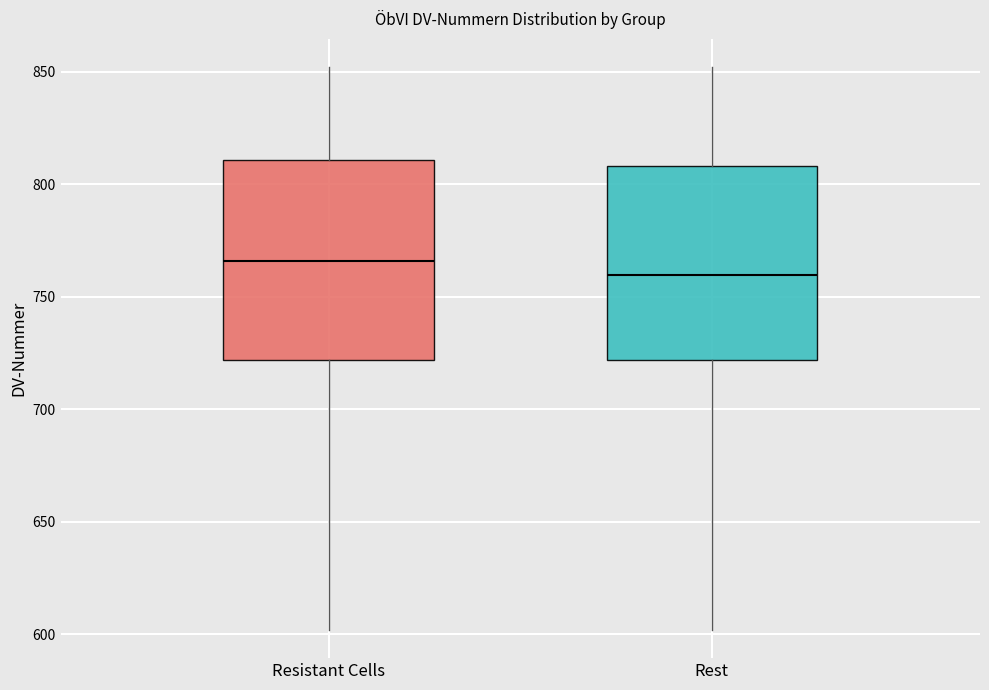

Which box's median line is the lowest?

Rest